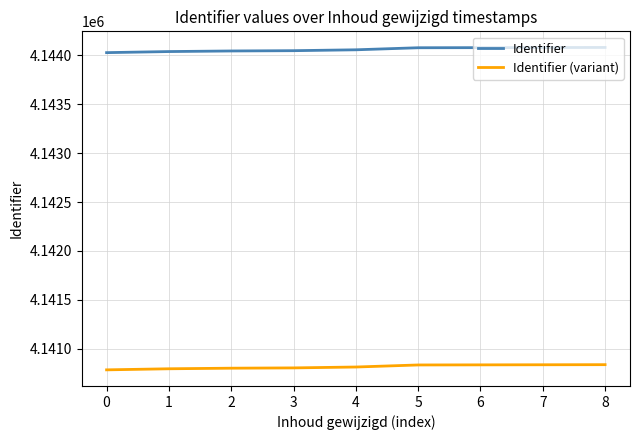

Is it true that Identifier equals 2237579.6 at 3?

False